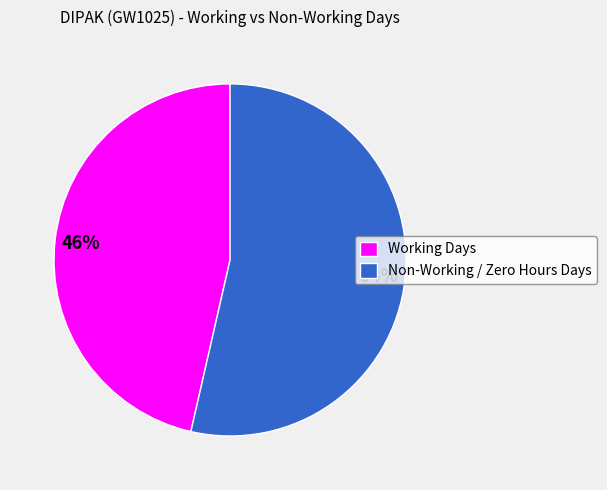

To the nearest percent, what is the average slice percentage?

50%